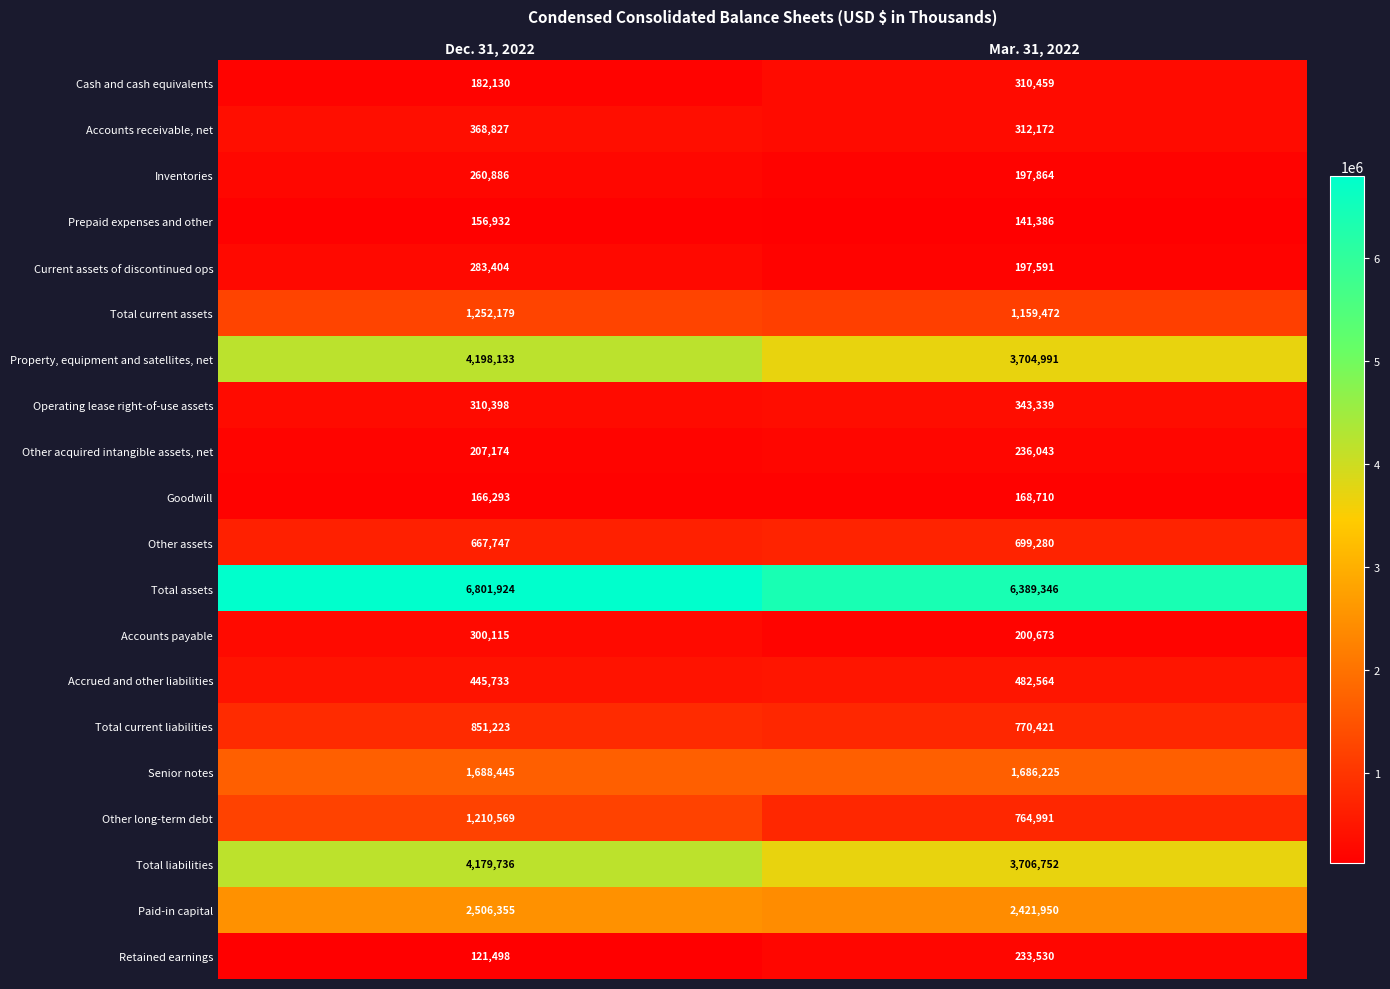

What is the difference between the Total current liabilities values at Dec. 31, 2022 and Mar. 31, 2022?

80802